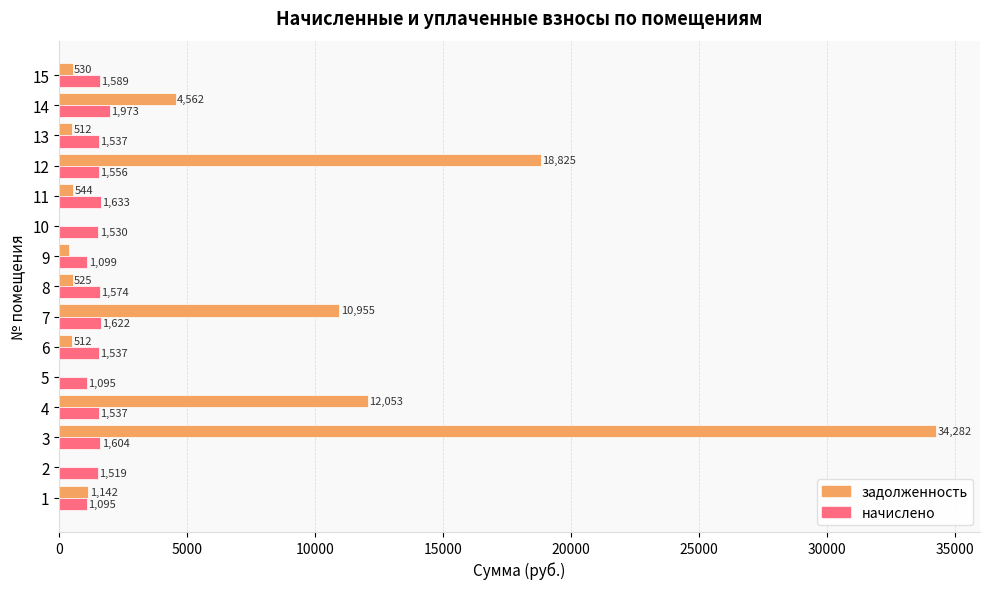

At which category is the sum across all series the highest?

3